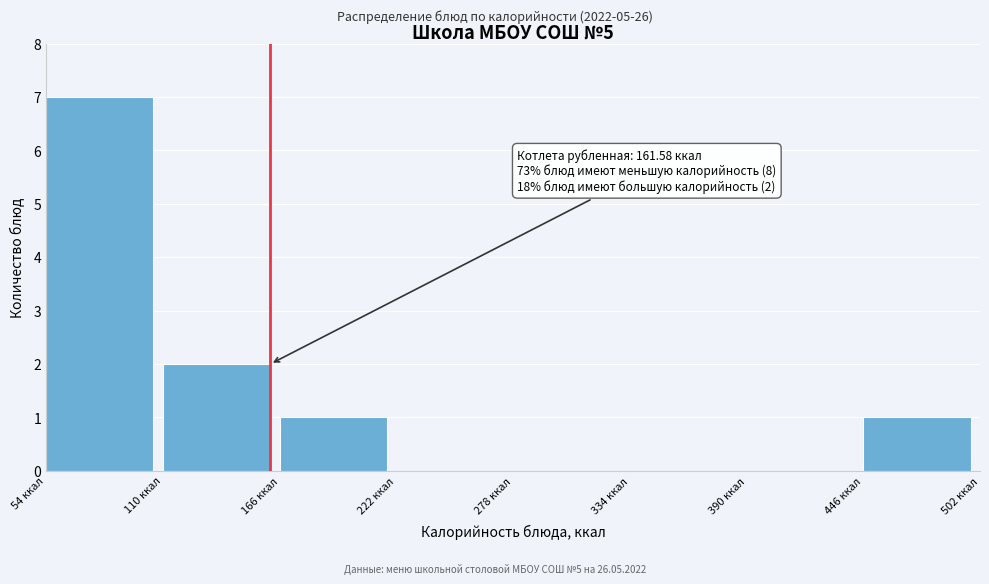

Over which range of the x-axis is the bar tallest?

54 to 110